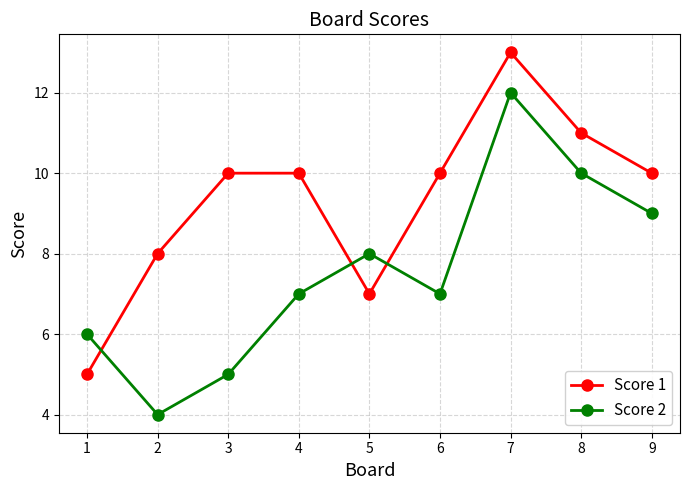

Reading left to right, what are all the values shown in this chart?

Score 1: 5	8	10	10	7	10	13	11	10
Score 2: 6	4	5	7	8	7	12	10	9